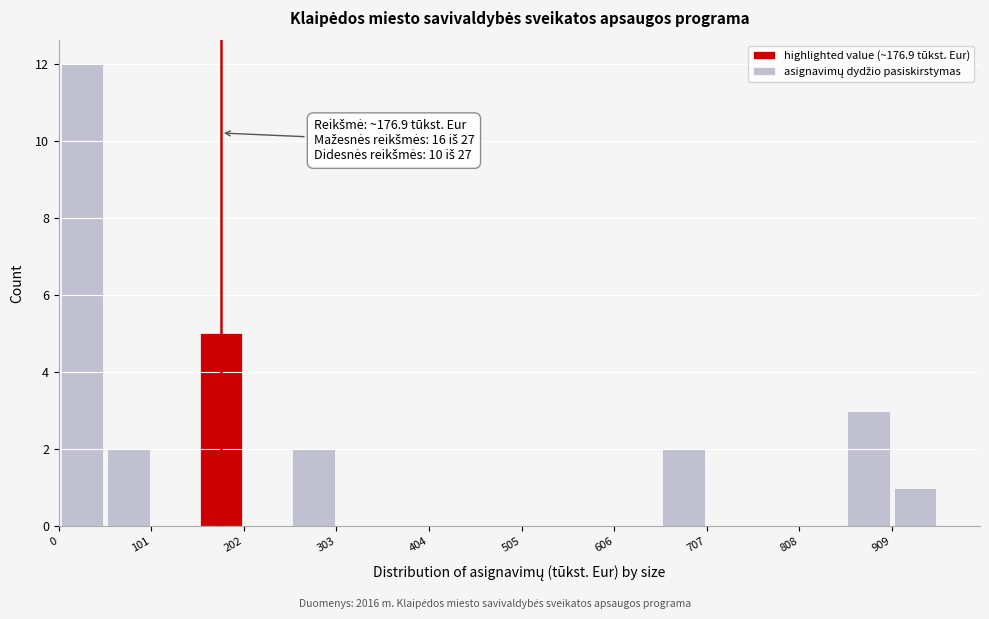

Around what value on the x-axis is the tallest bar? Give the approximate position of its centre, as read against the axis.

20